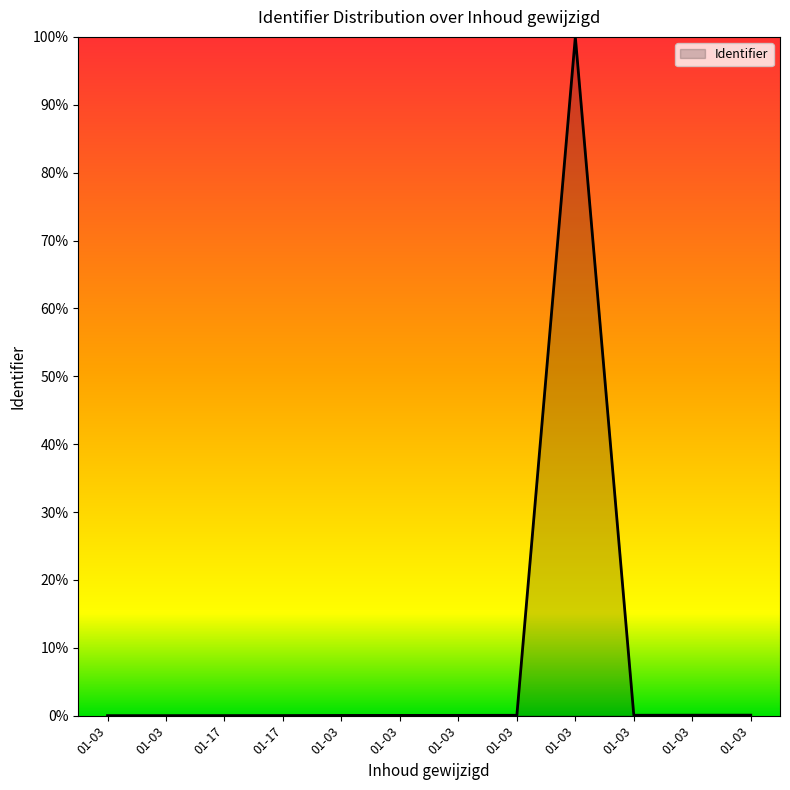

Rank the categories by value from highest to lowest.

01-03, 01-03, 01-03, 01-03, 01-03, 01-03, 01-03, 01-03, 01-17, 01-17, 01-03, 01-03